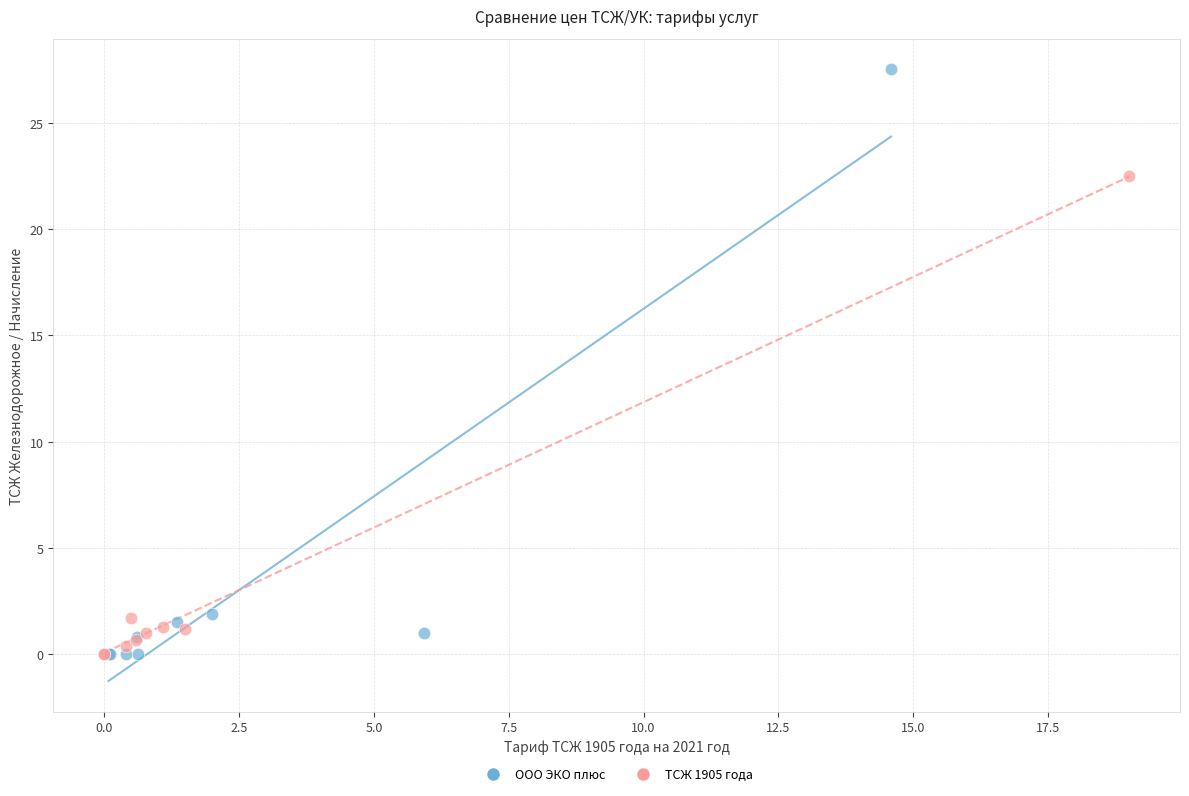

Which series has the largest Y range (max minus min)?

ООО ЭКО плюс